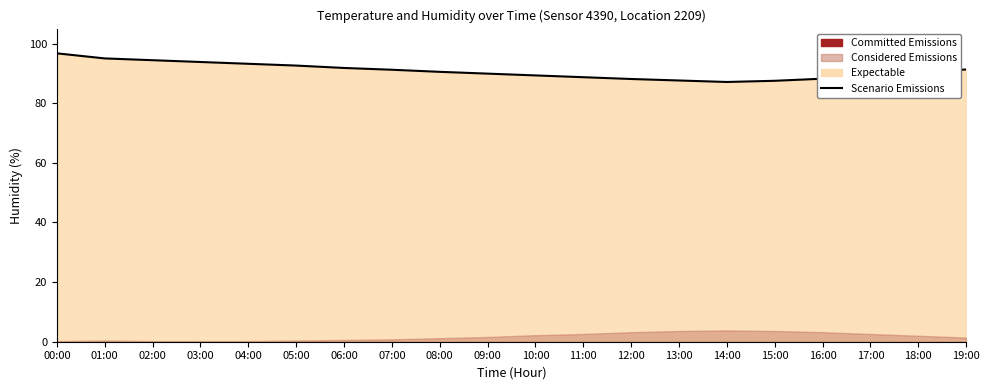

What is the difference between the values at 08:00 and 15:00?

3.0